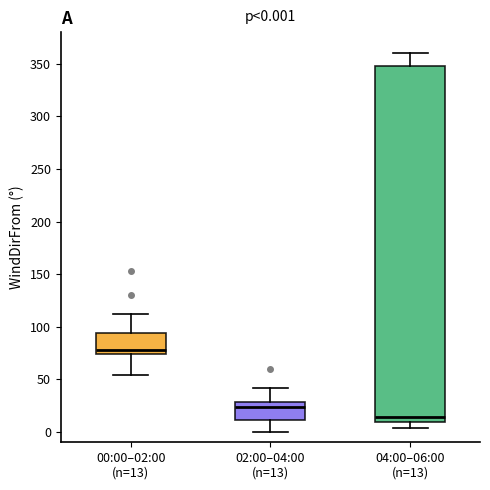

Which box is the tallest, from its lower edge to its upper edge?

04:00–06:00 (n=13)